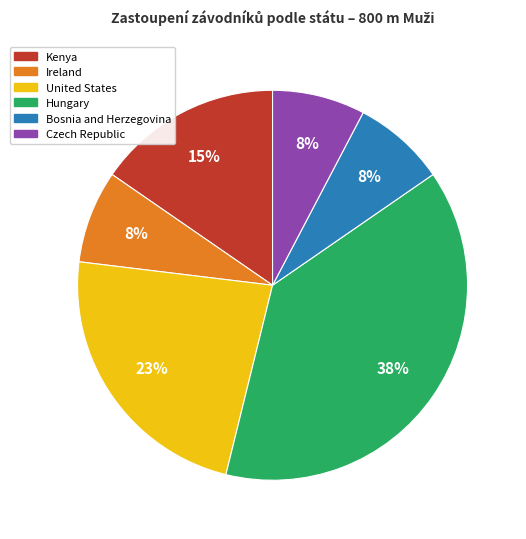

Which slice is the largest?

Hungary